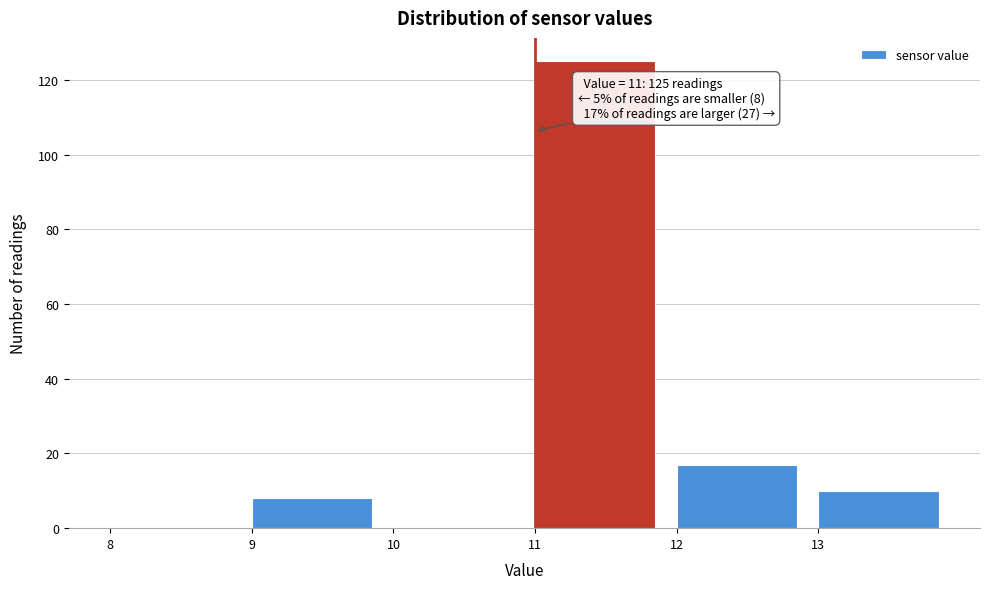

Which range on the x-axis has the tallest bar?

11 to 12